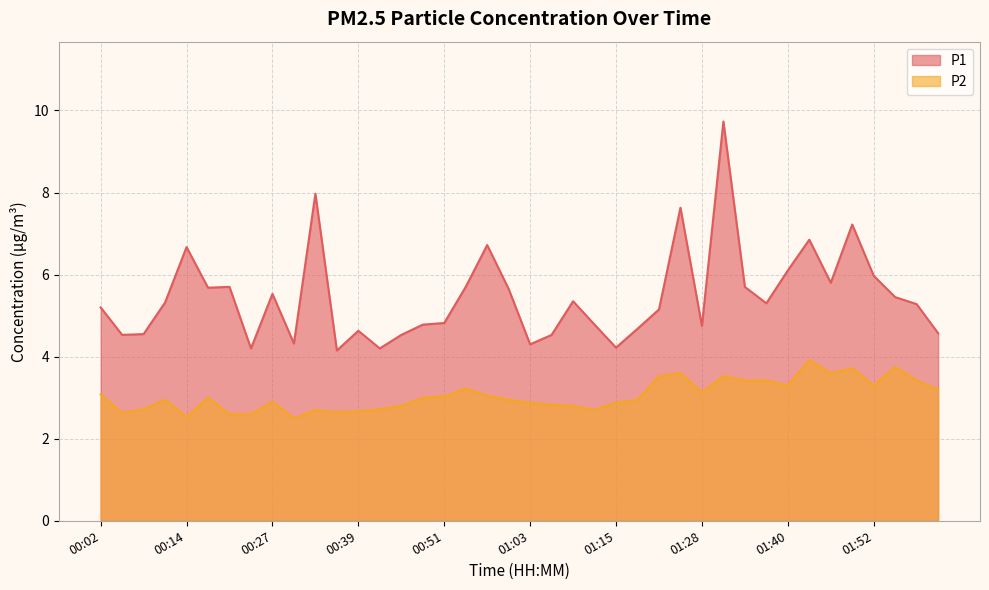

In P1, how many points are higher than both neighbors (excluding endpoints)?

11